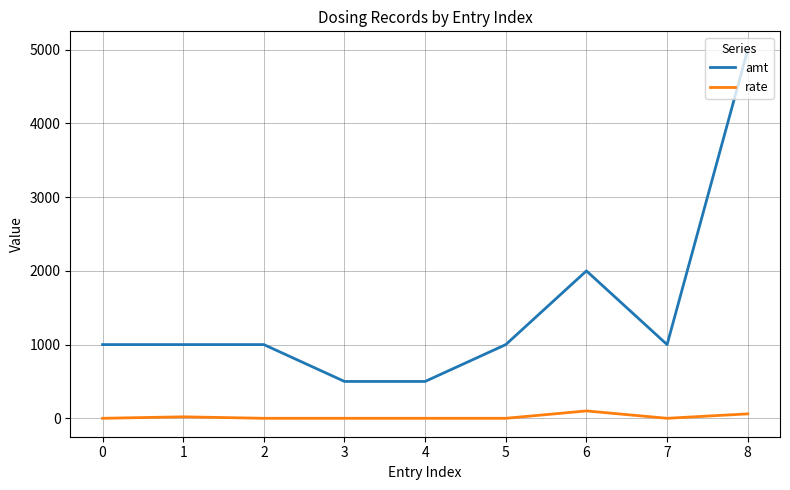

How many values in the rate series exceed 0?

3